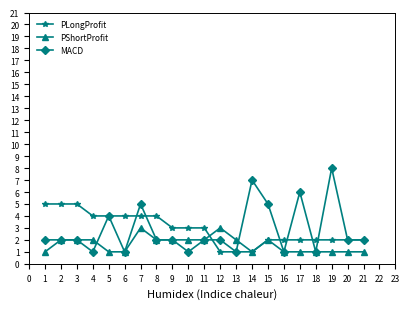

What are all the series names shown in the legend?

PLongProfit, PShortProfit, MACD